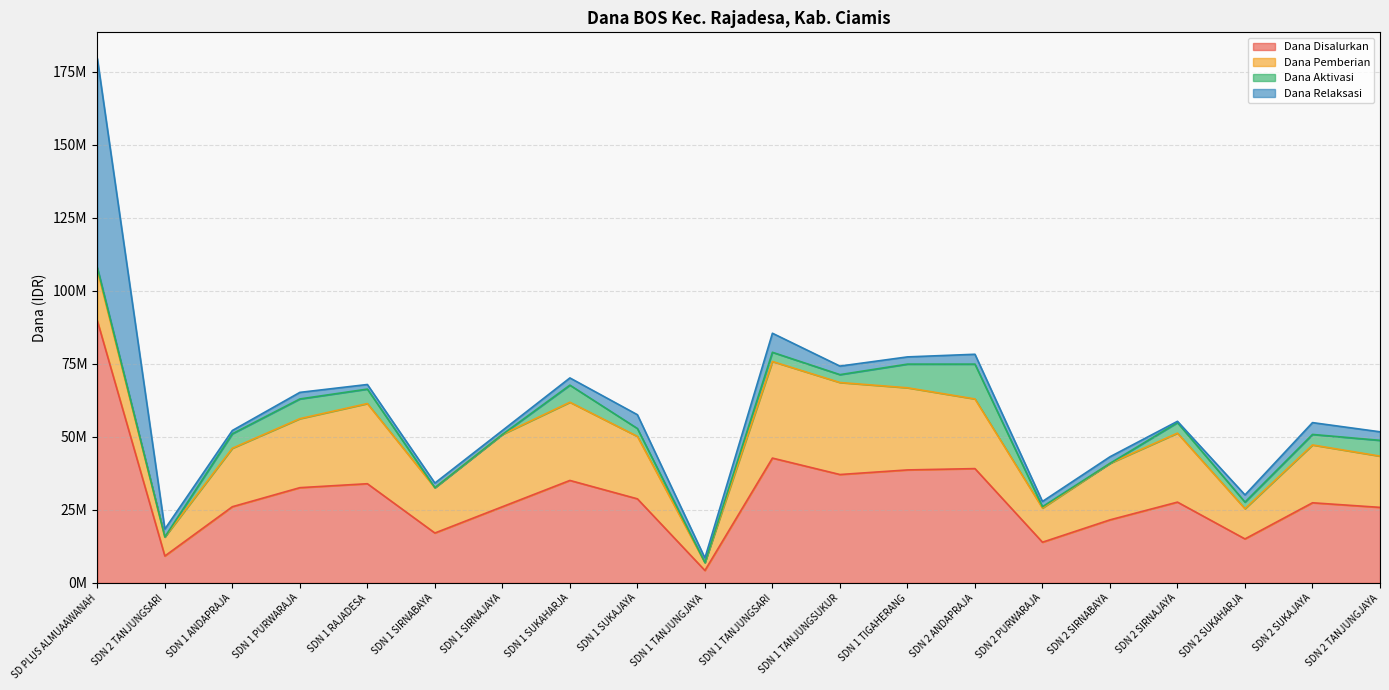

At which label does Dana Pemberian first exceed 21375000?

SDN 1 PURWARAJA